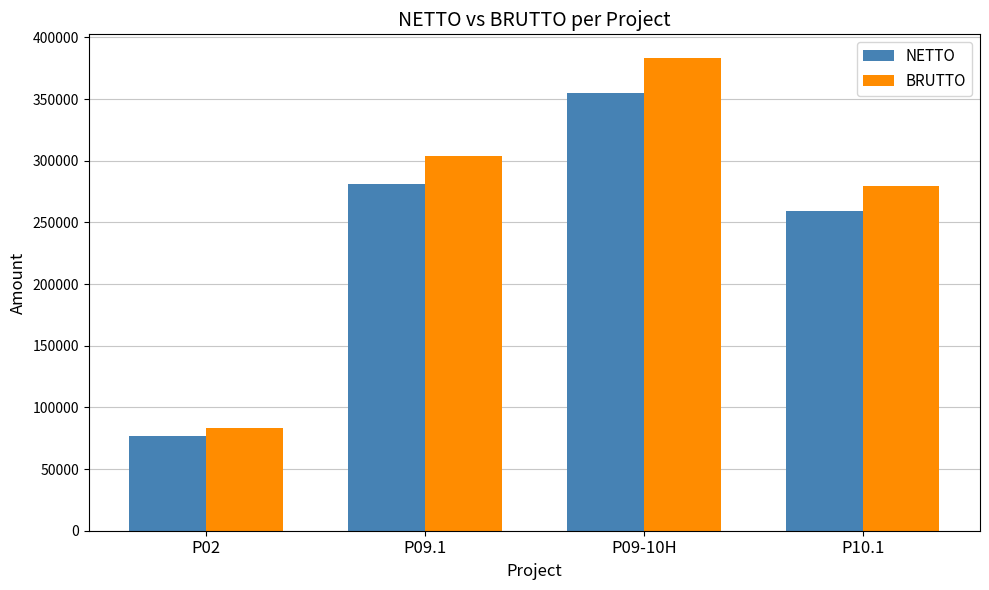

Which series changed the most between P02 and P09.1?

BRUTTO